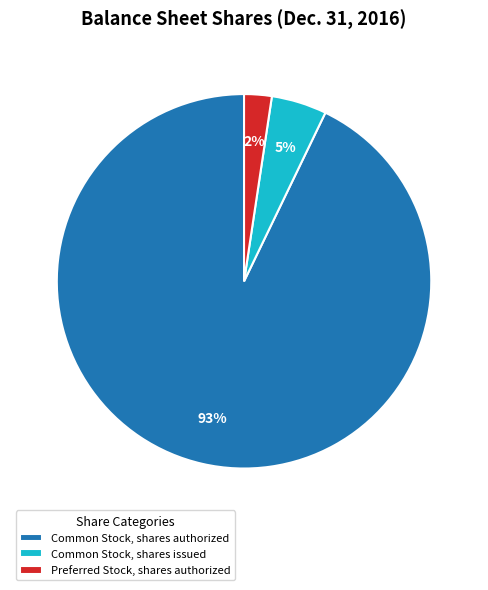

To the nearest percent, what is the combined percentage of Common Stock, shares issued and Common Stock, shares authorized?

98%